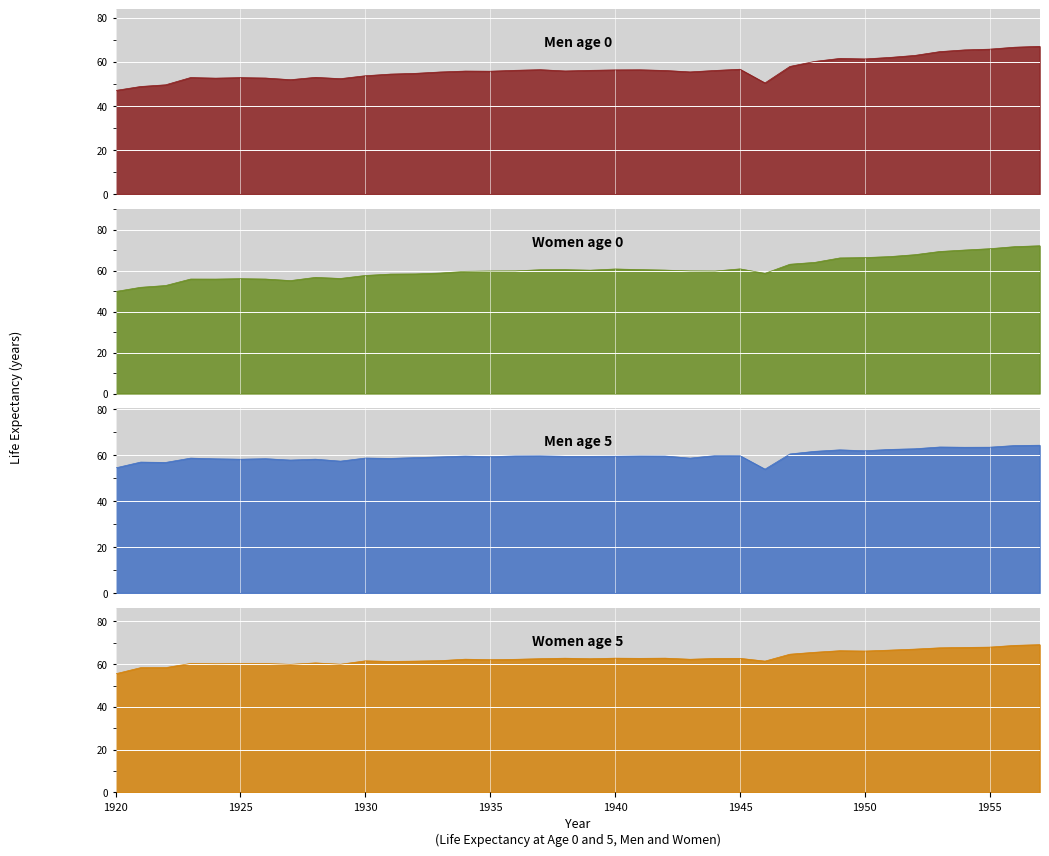

Rank the series by their maximum value, from lowest to highest.

Men age 5, Men age 0, Women age 5, Women age 0